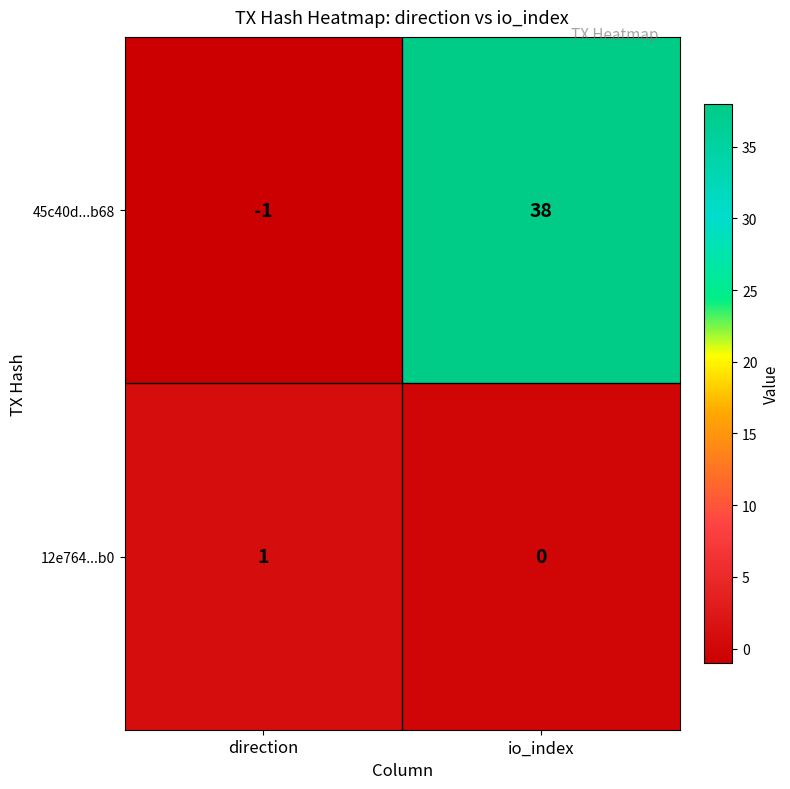

What is the spread (max minus min) of values at direction?

2